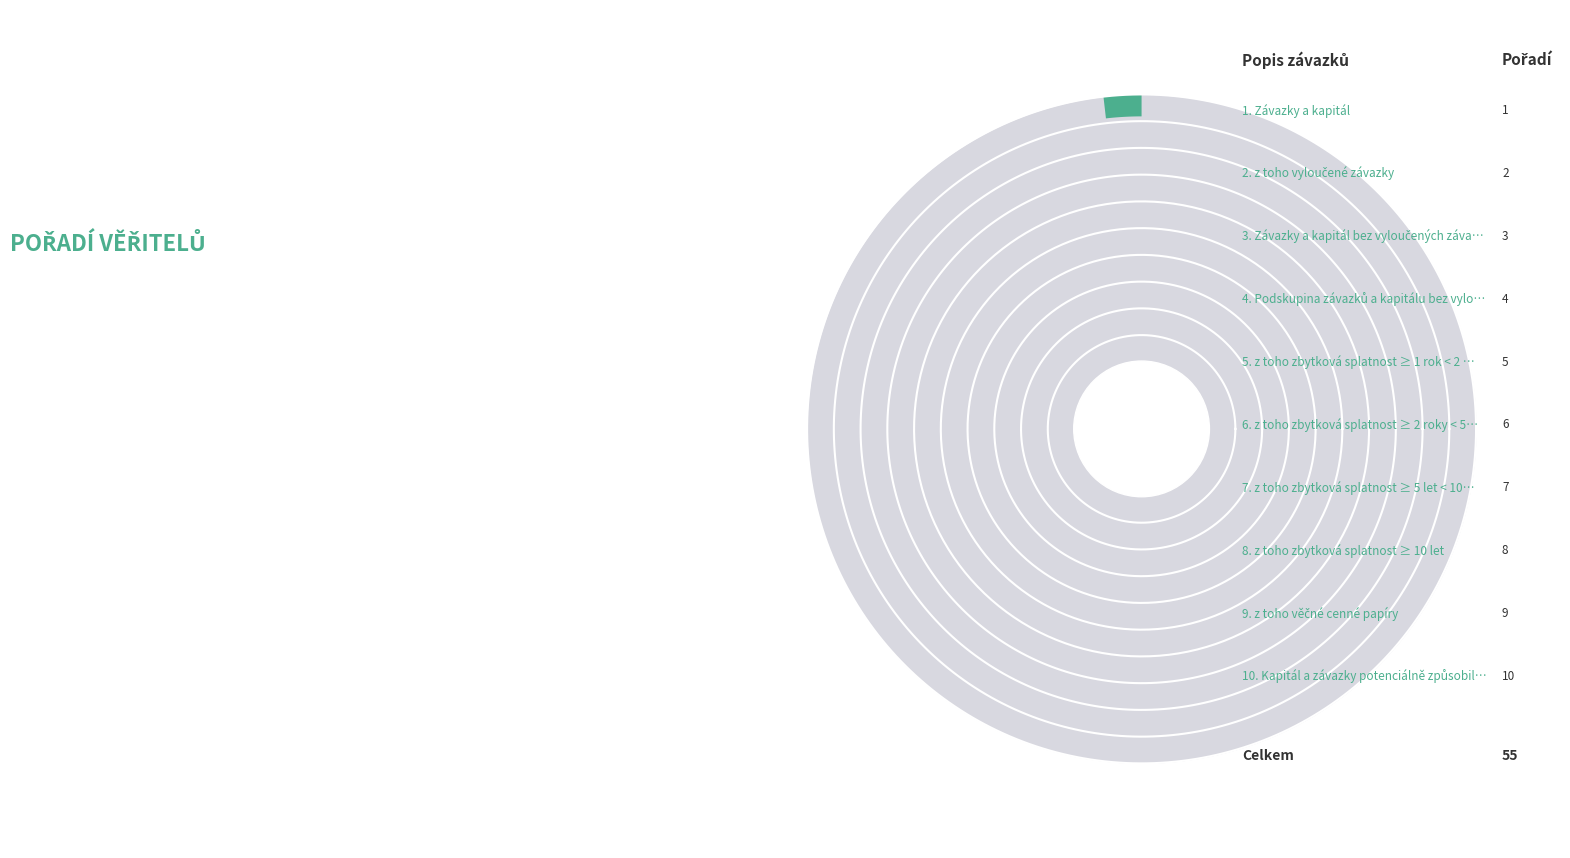

What is the ratio of the value at z toho zbytková splatnost ≥ 1 rok < 2 roky to the value at z toho věčné cenné papíry?

0.6